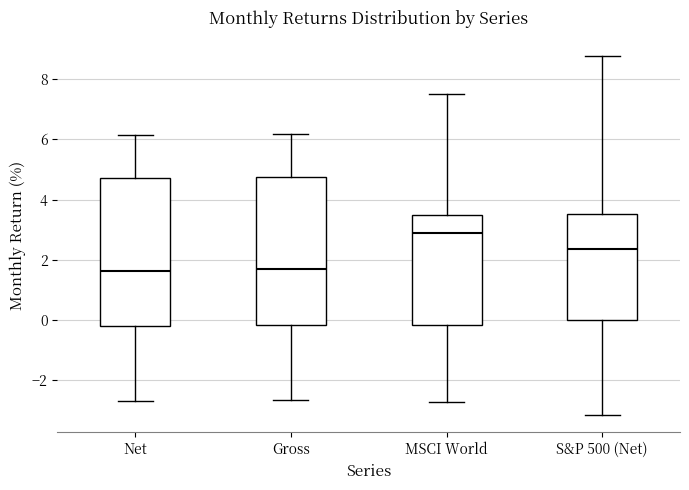

Reading left to right, read every box against the y-axis: the position of its median line, the range the box covers, and the ends of its whiskers. The values are not printed on the chart, so give them approximately, as read against the axis.

Net: median 1.6, box -0.2 to 4.8, whiskers -2.6 to 6.2
Gross: median 1.6, box -0.2 to 4.8, whiskers -2.6 to 6.2
MSCI World: median 2.8, box -0.2 to 3.6, whiskers -2.8 to 7.6
S&P 500 (Net): median 2.4, box 0.0 to 3.6, whiskers -3.2 to 8.8